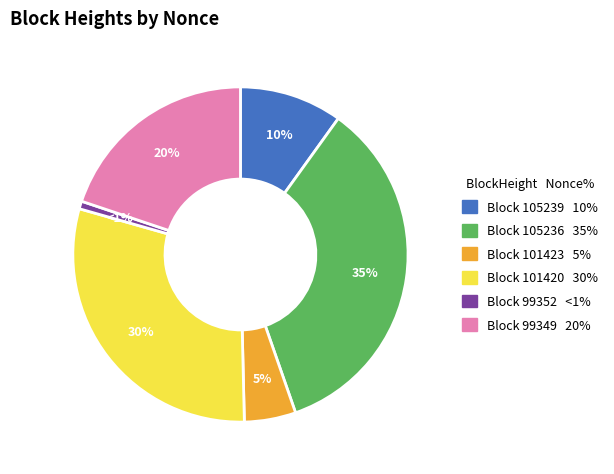

Is there a majority slice in this chart?

No